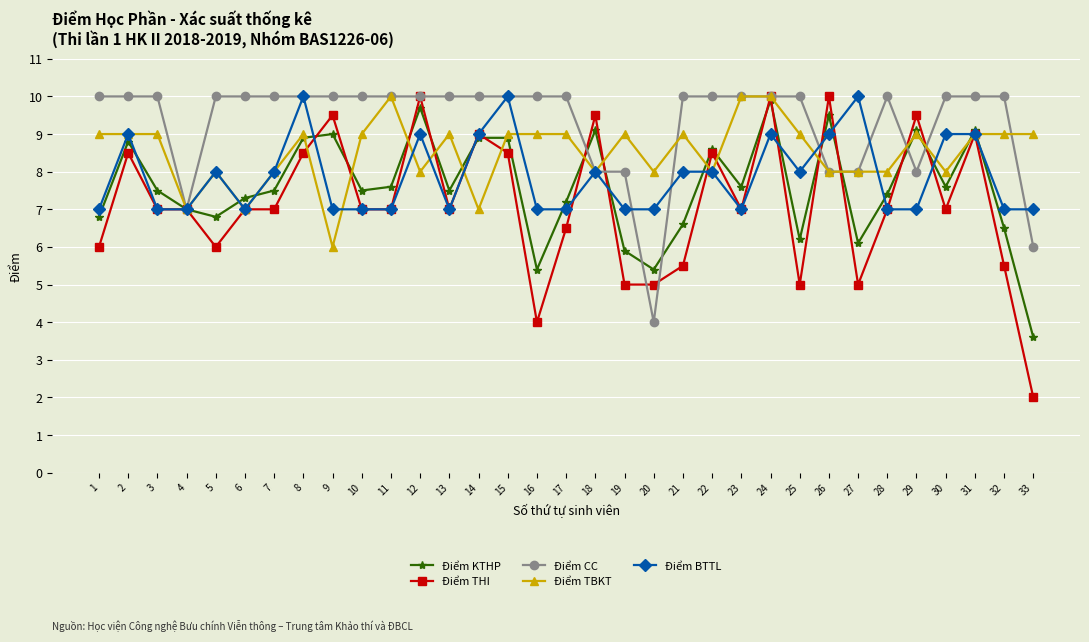

What is the minimum value for Điểm TBKT?

6.0